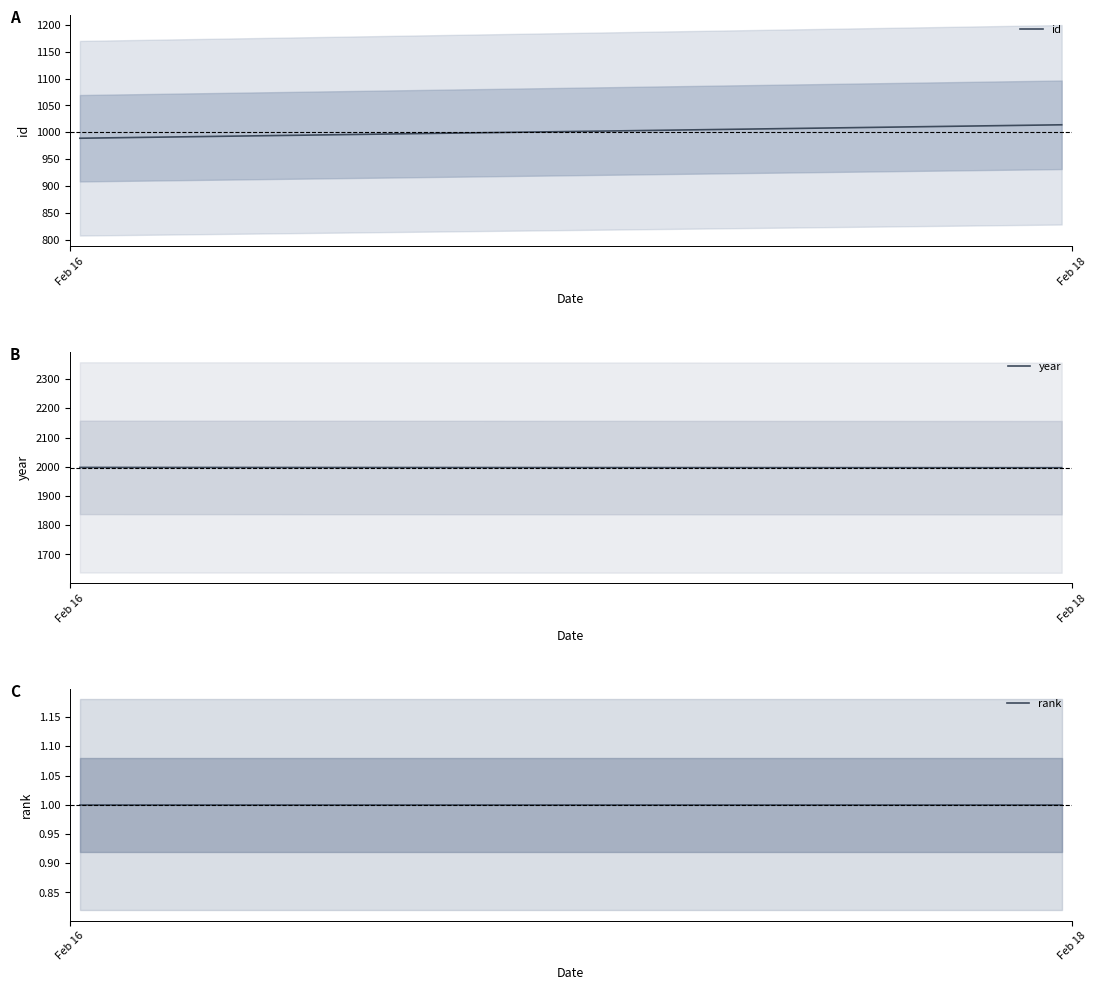

Which category has the highest value across all series?

17/02/2019